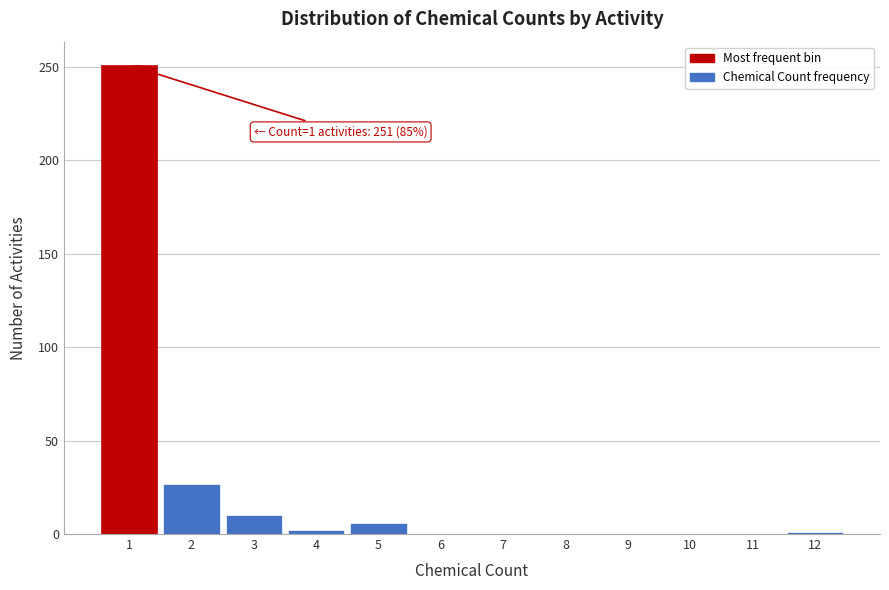

Over which range of the x-axis is the bar tallest?

0.5 to 1.5